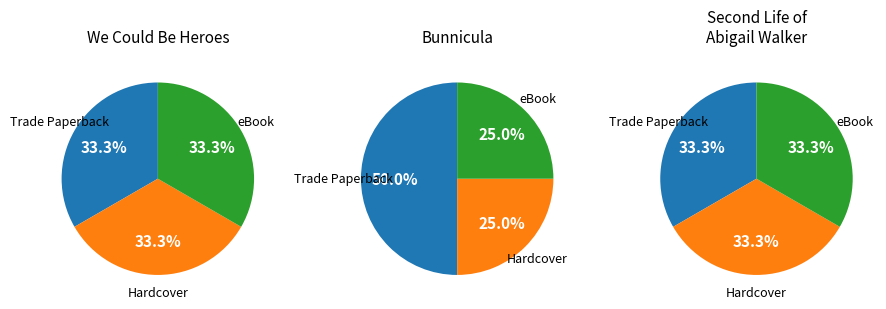

Between We Could Be Heroes and Bunnicula, which series saw the biggest shift?

Bunnicula